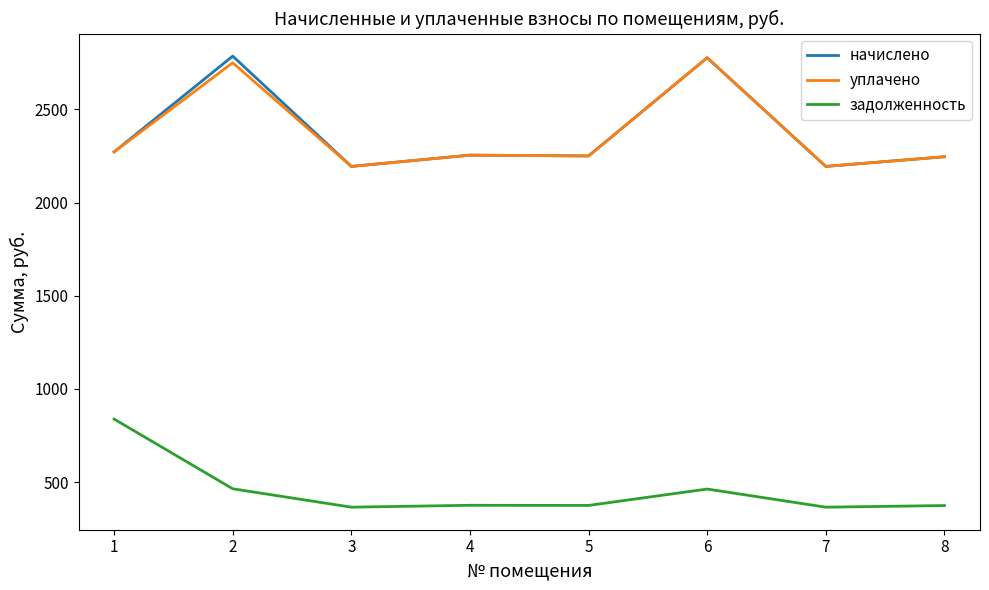

The value of уплачено at 5 is 2250.7. True or false?

True